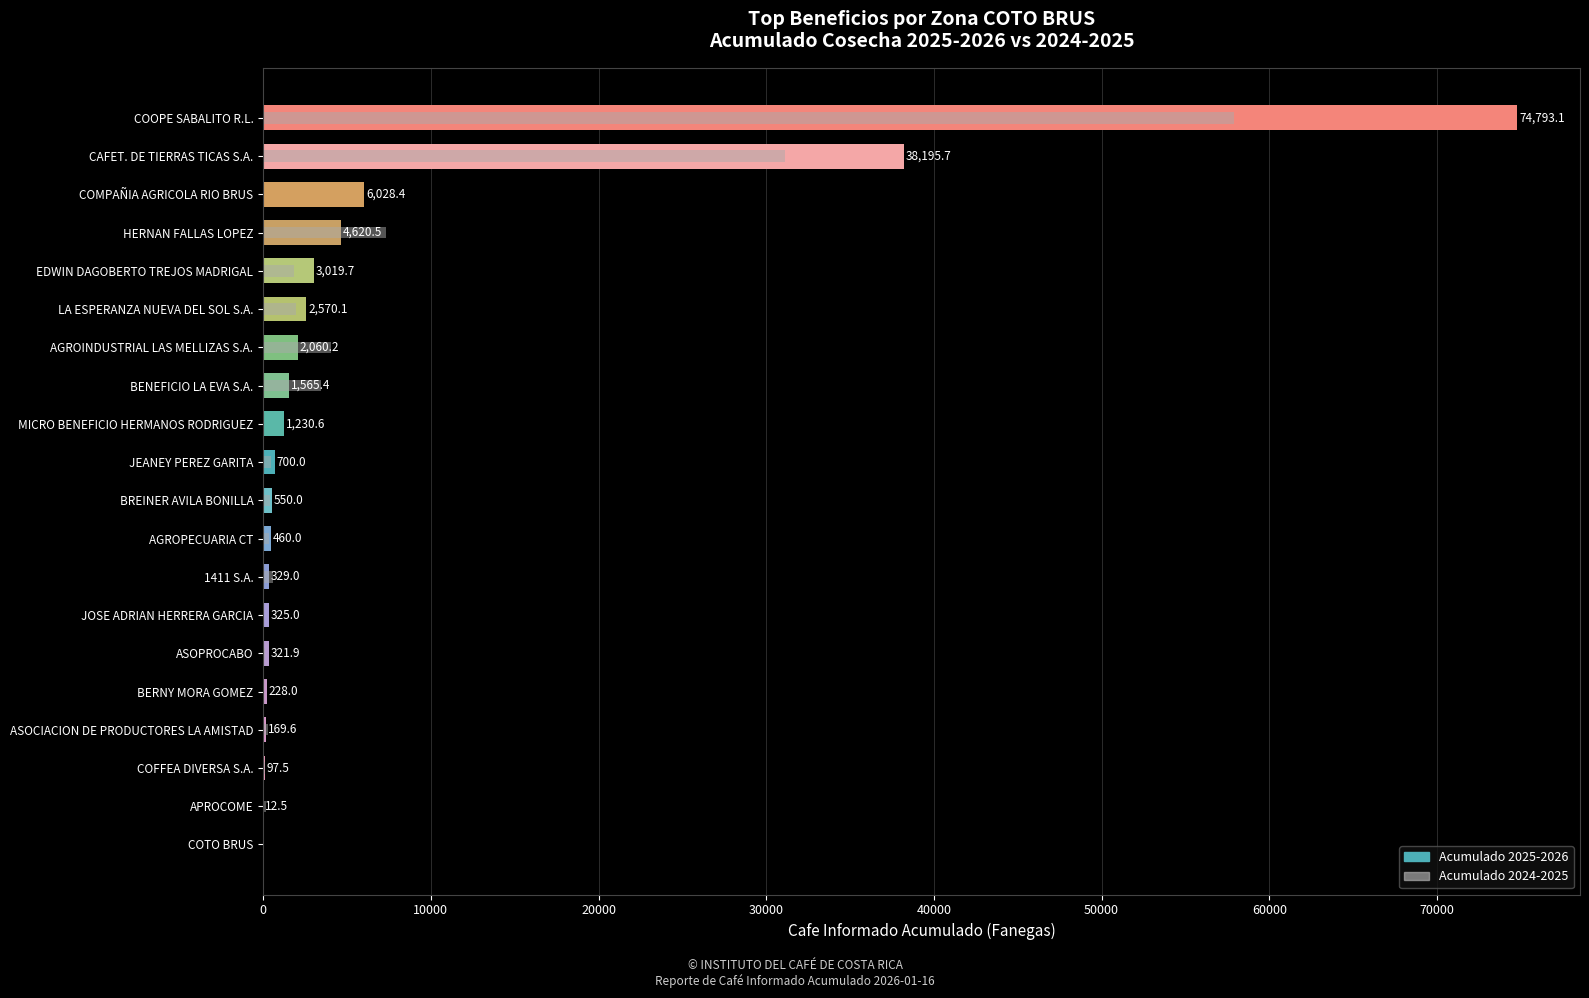

Reading right to left, what are all the values shown in this chart?

Acumulado 2025-2026: 74793.1	38195.7	6028.4	4620.5	3019.7	2570.1	2060.2	1565.4	1230.6	700.0	550.0	460.0	329.0	325.0	321.9	228.0	169.6	97.5	12.5	0.0
Acumulado 2024-2025: 57905.0	31105.6	20.4	7300.0	1815.5	1937.7	4043.7	3417.7	0.0	440.0	400.0	325.0	600.0	0.0	120.8	0.0	276.2	107.1	140.0	0.0